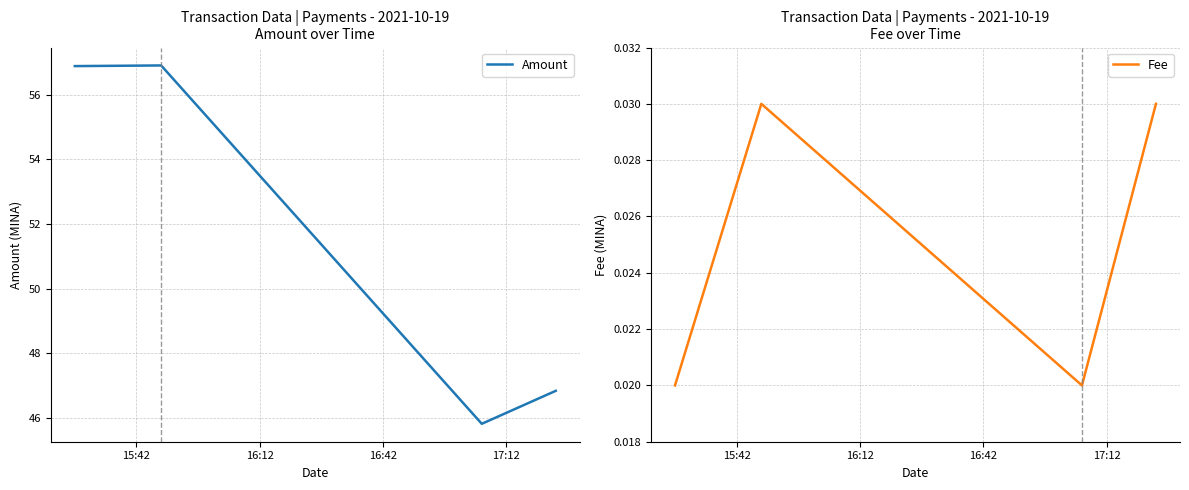

What is the lowest value of the Amount series?

45.8